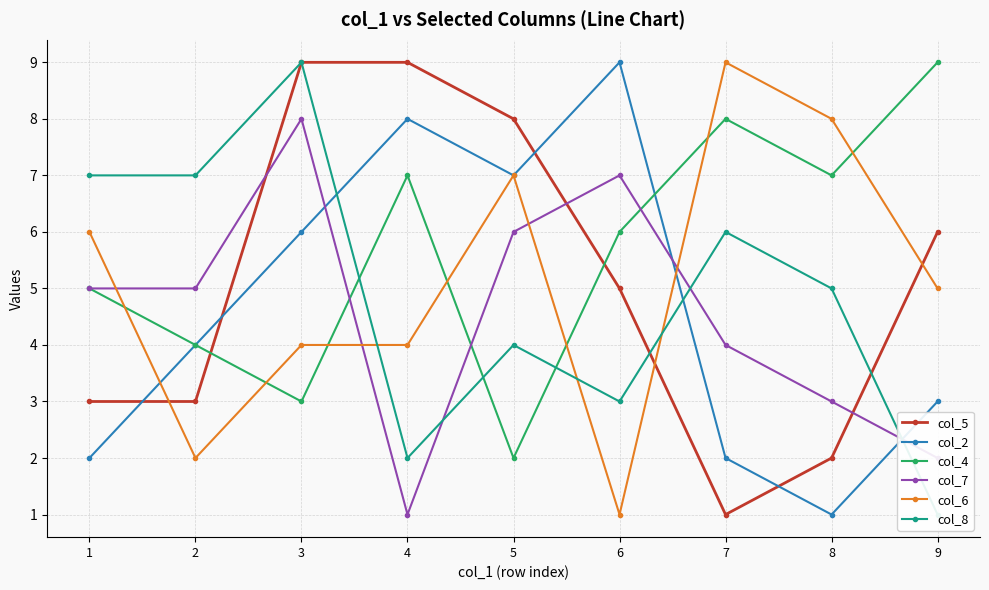

Rank the series at 1 from lowest to highest value.

col_2, col_5, col_4, col_7, col_6, col_8